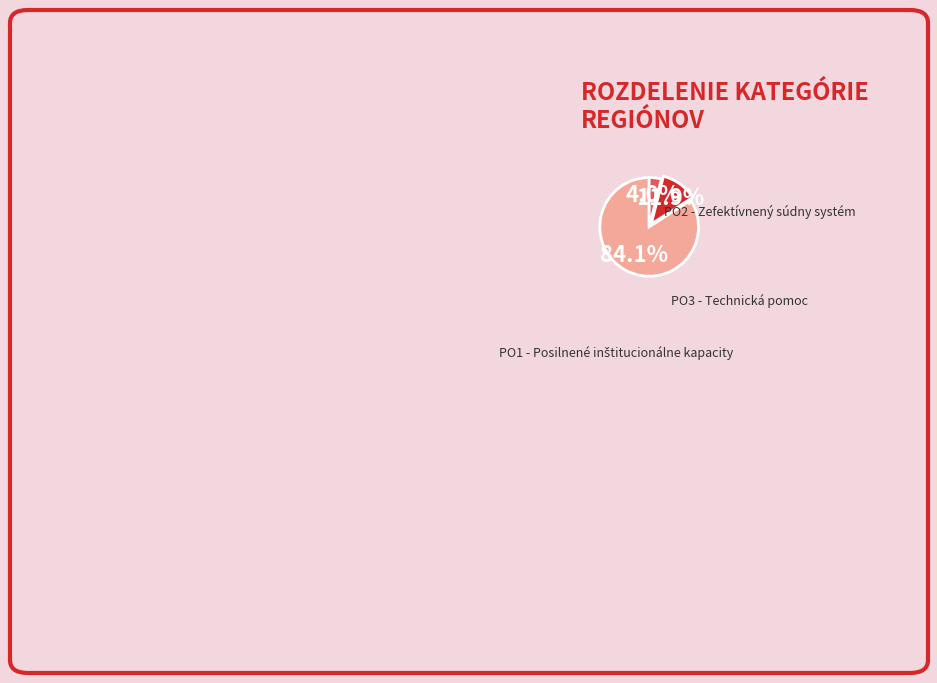

What percentage is the PO3 - Technická pomoc slice, to the nearest percent?

4%